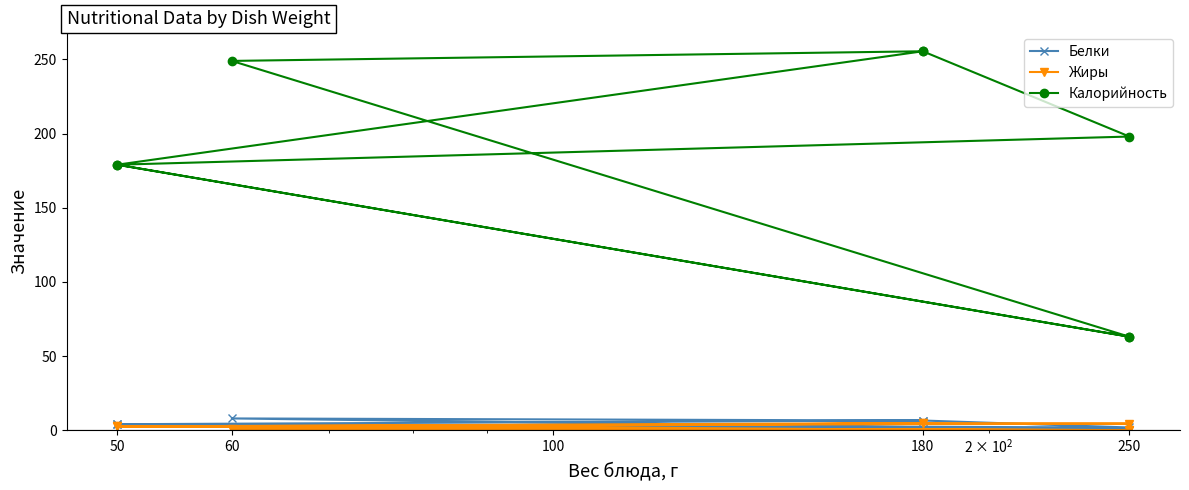

What is the label of the 1st point from the left?

180